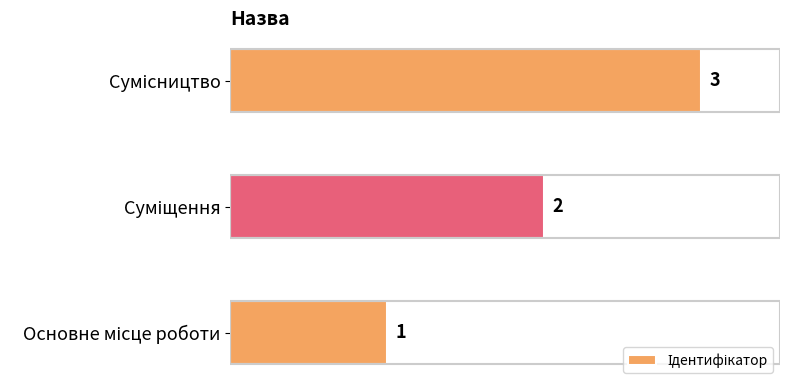

Count the values in the range 1 to 3.

3